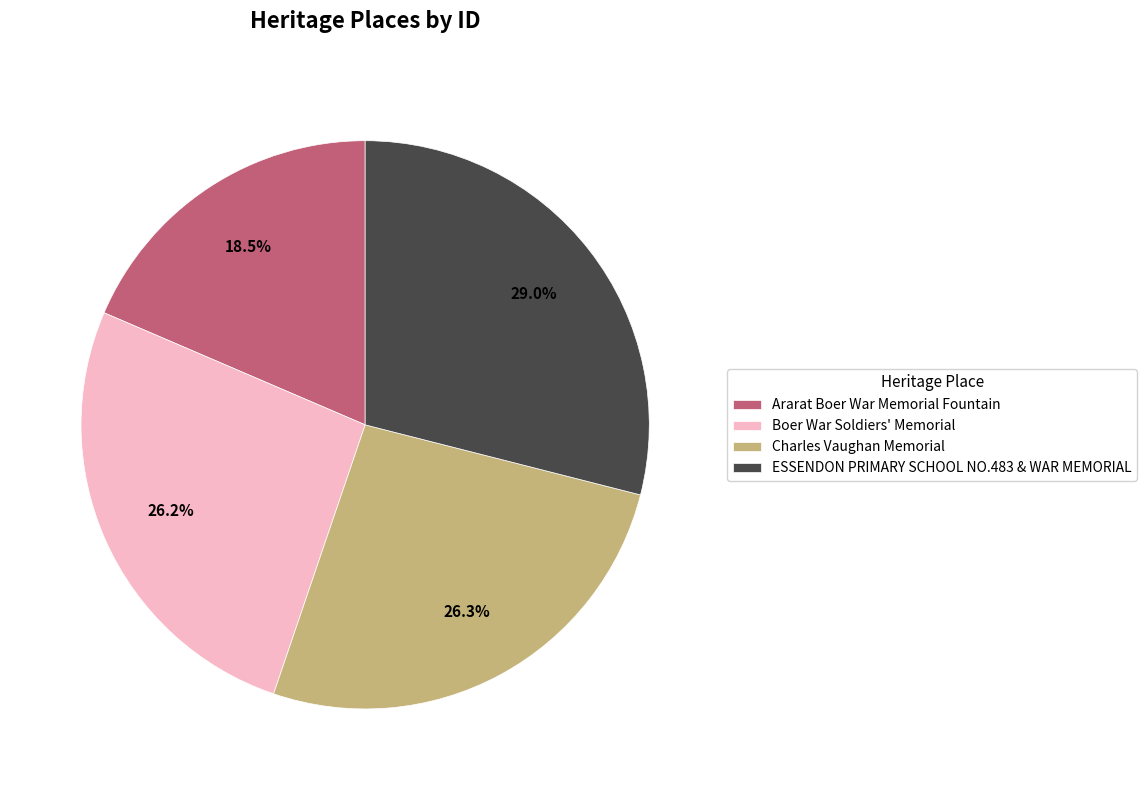

To the nearest percent, what is the difference between the largest and smallest slice percentages?

10%